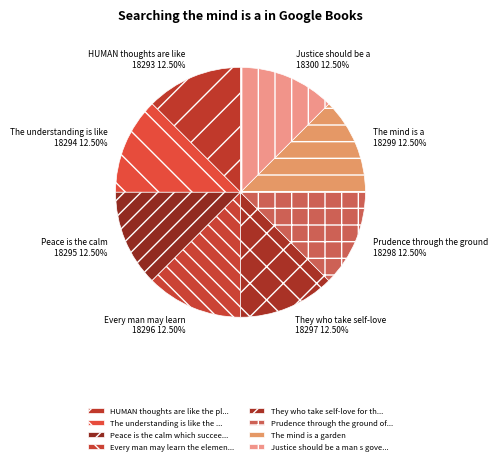

Rank the categories by value from lowest to highest.

HUMAN thoughts are like the planetary, The understanding is like the sun, Peace is the calm which succeeds, Every man may learn the elements, They who take self-love for their guide, Prudence through the ground of misery, The mind is a garden, Justice should be a man s governor